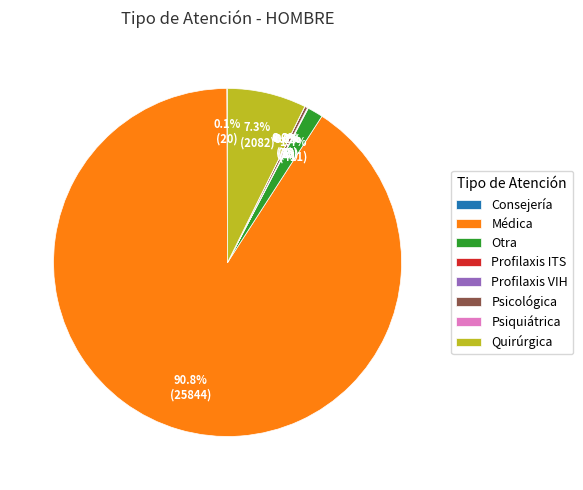

What percentage is NOT represented by Médica?

9.2%